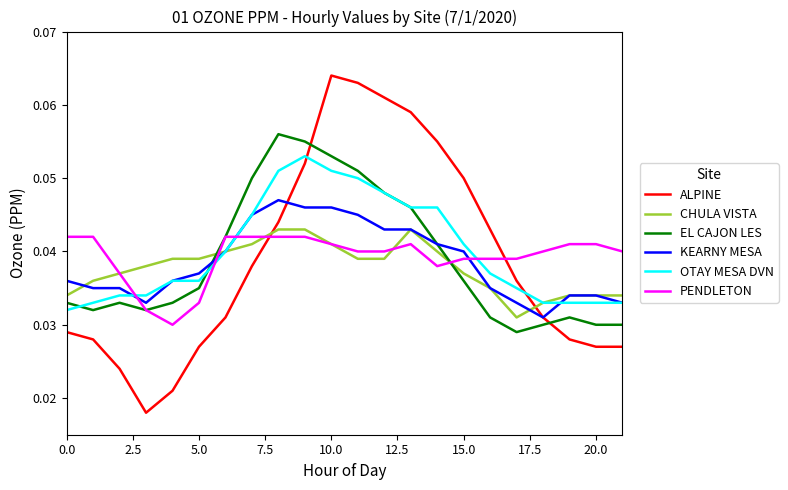

Which series has the largest range (max minus min)?

ALPINE